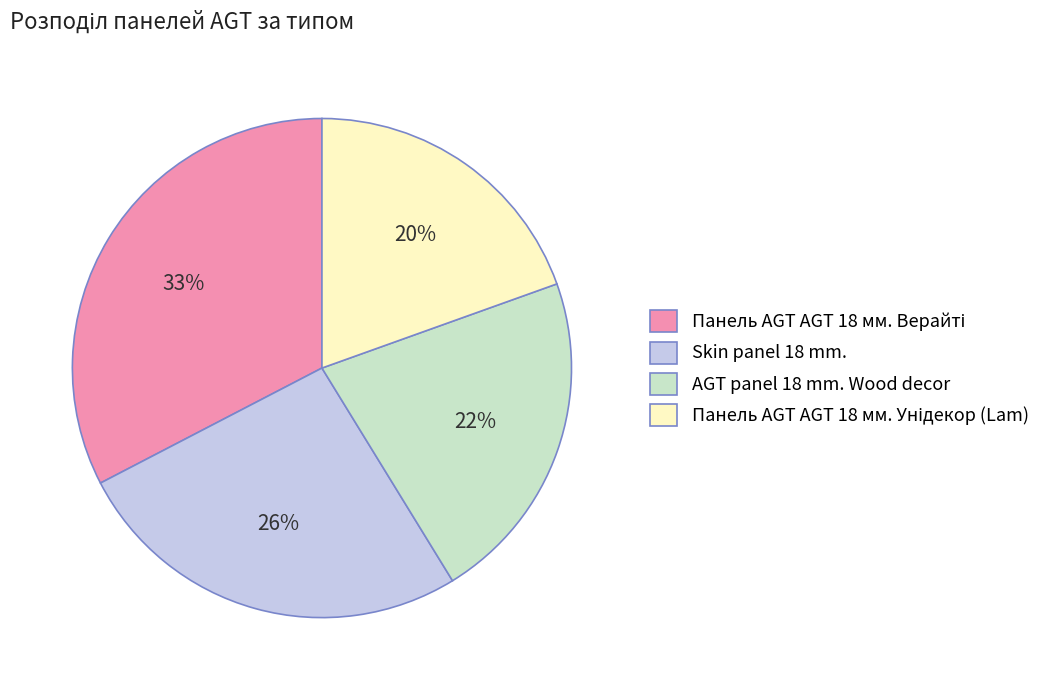

To the nearest percent, what portion does AGT panel 18 mm. Wood decor represent?

22%